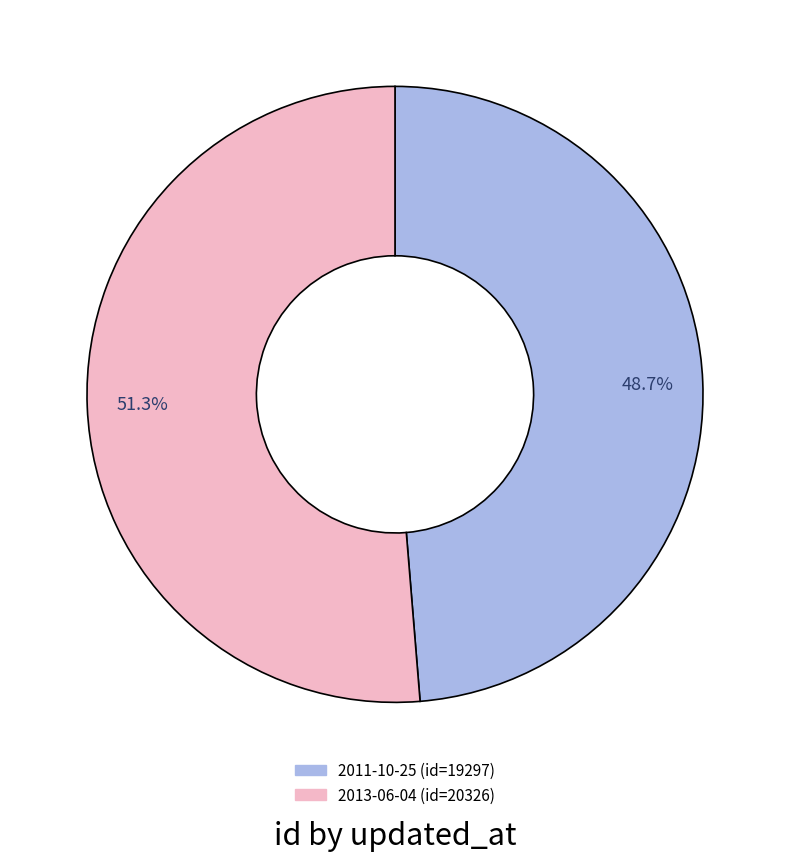

Between 2011-10-25 and 2013-06-04, which is larger?

2013-06-04